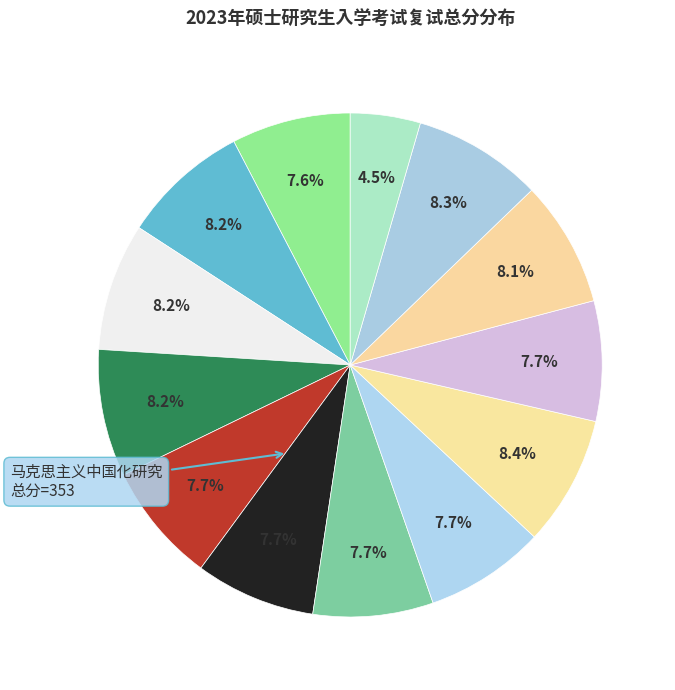

How many slices are in this pie chart?

13